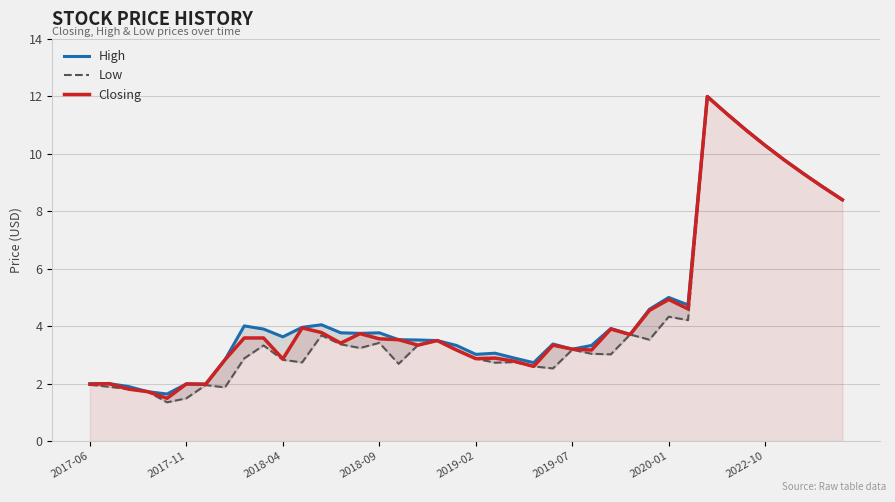

Is it true that Closing equals 1.7 at 2019-07?

False